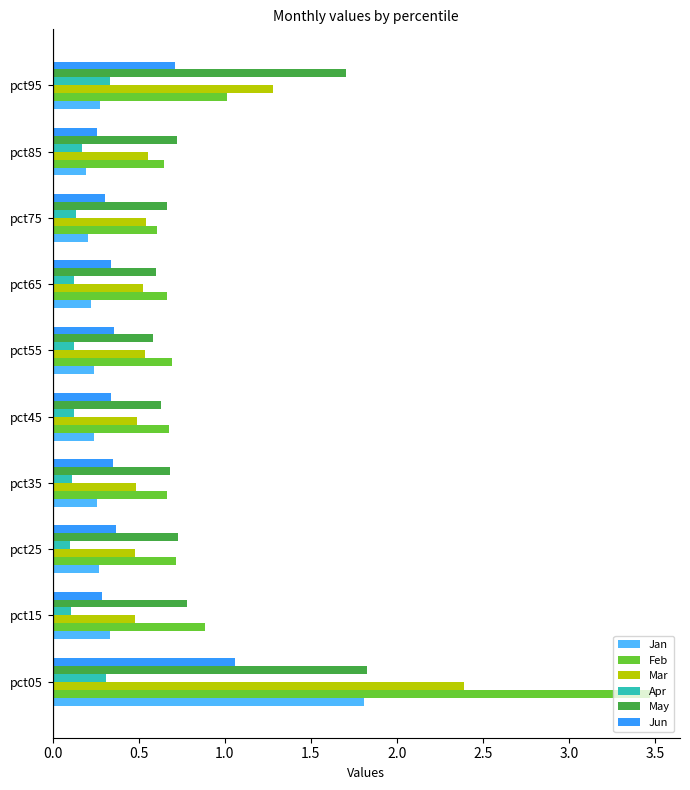

How many series are shown in this chart?

6